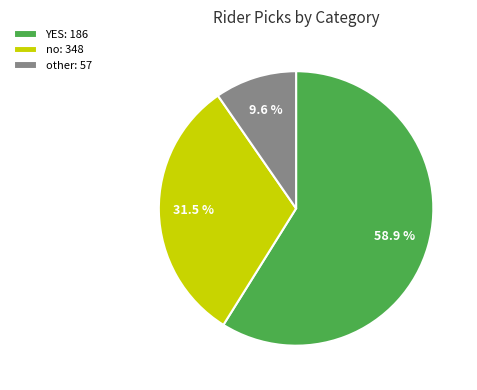

Which has a higher value, YES: 186 or no: 348?

YES: 186